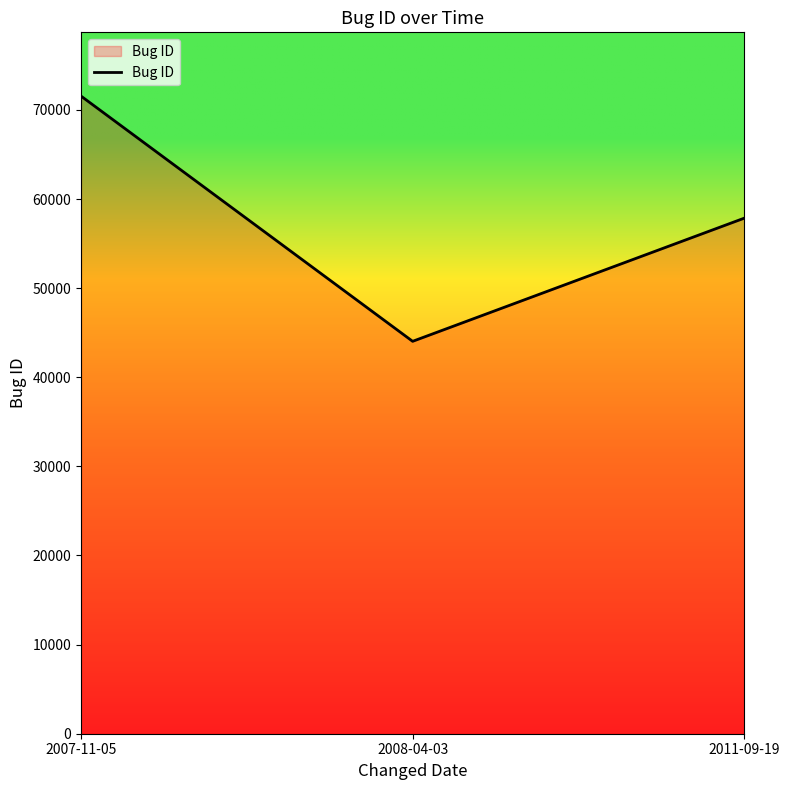

Reading right to left, transcribe all the data shown in this chart.

2011-09-19=57856	2008-04-03=44035	2007-11-05=71554